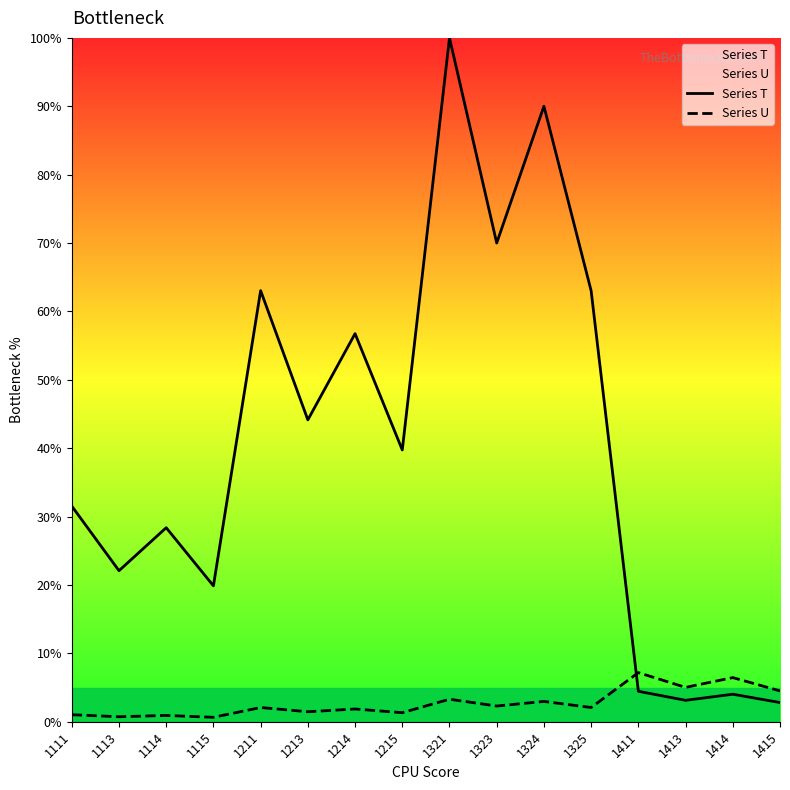

What is the difference between the highest and lowest values at 1325?

60.9